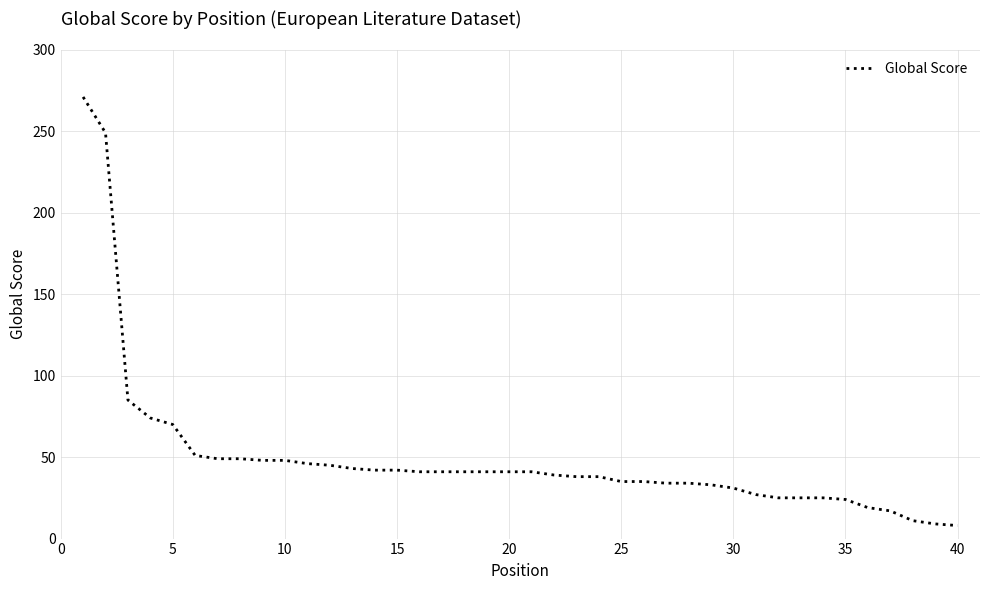

What is the difference between the maximum and minimum values?

263